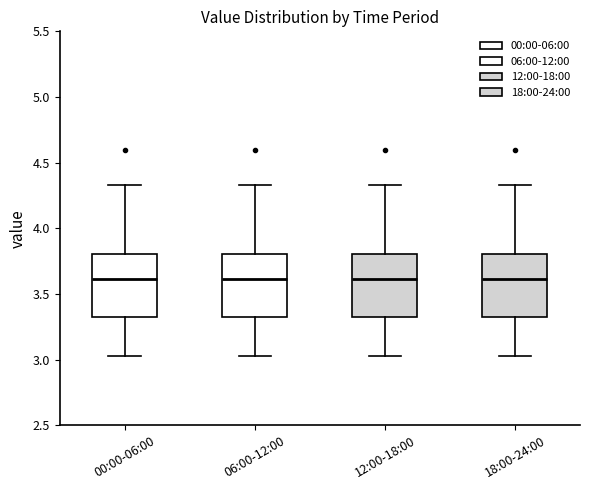

Reading left to right, read every box against the y-axis: the position of its median line, the range the box covers, and the ends of its whiskers. The values are not printed on the chart, so give them approximately, as read against the axis.

00:00-06:00: median 3.60, box 3.30 to 3.80, whiskers 3.05 to 4.35
06:00-12:00: median 3.60, box 3.30 to 3.80, whiskers 3.05 to 4.35
12:00-18:00: median 3.60, box 3.30 to 3.80, whiskers 3.05 to 4.35
18:00-24:00: median 3.60, box 3.30 to 3.80, whiskers 3.05 to 4.35